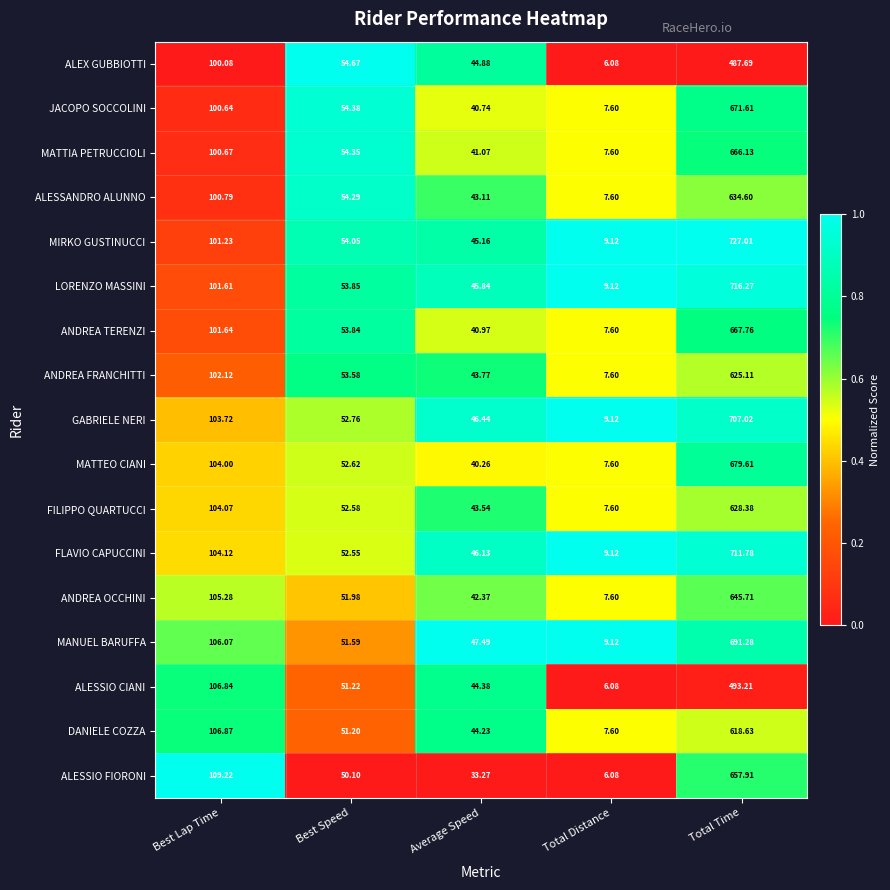

Where is MATTEO CIANI nearest to the value 343?

Best Lap Time